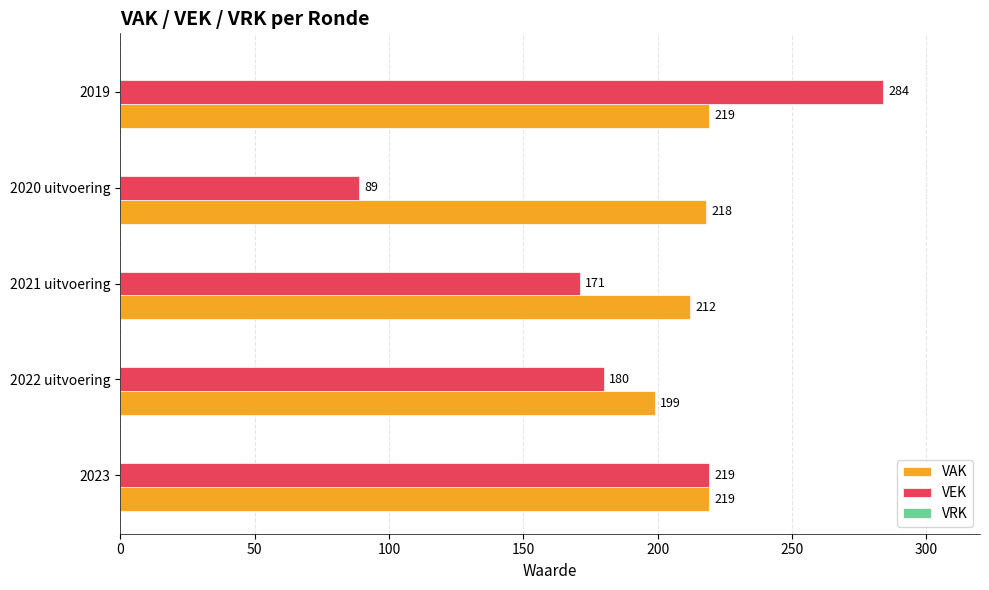

Is it true that VEK equals 301 at 2022 uitvoering?

False